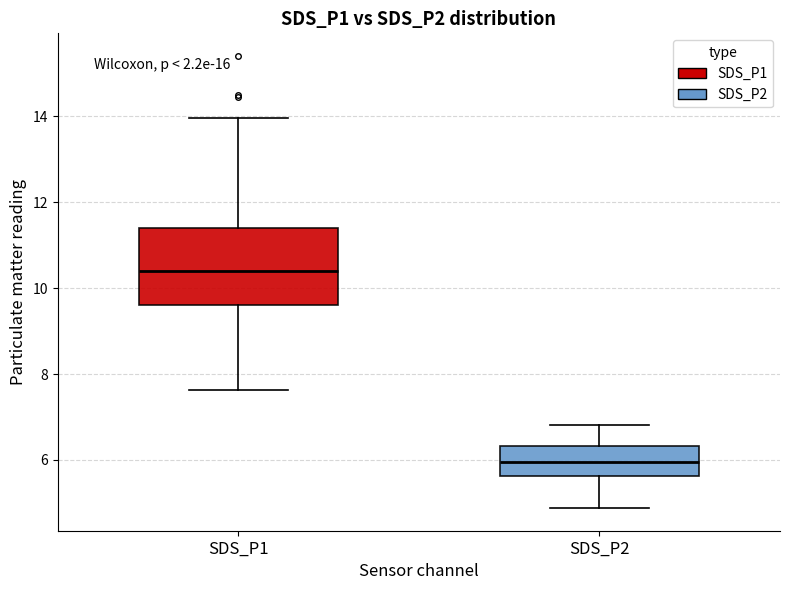

Comparing the boxes themselves (not the whiskers), which one is the tallest?

SDS_P1